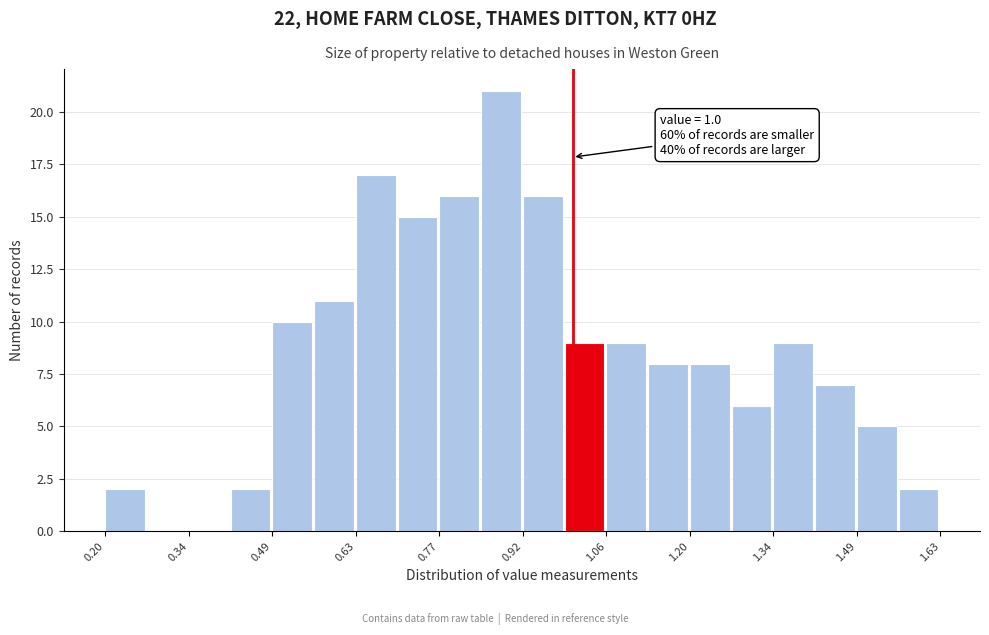

Around what value on the x-axis is the tallest bar? Give the approximate position of its centre, as read against the axis.

0.88